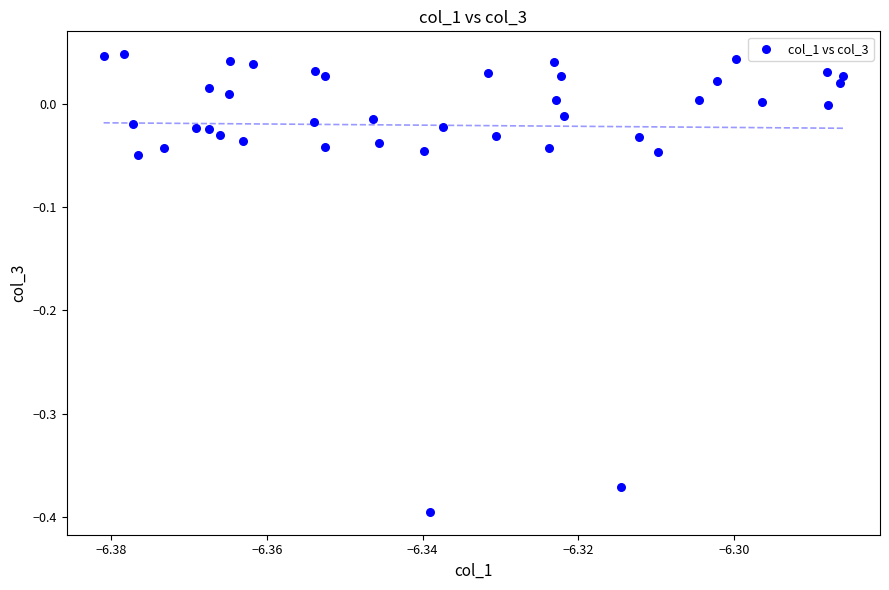

What is the range of Y values (max minus min)?

0.4